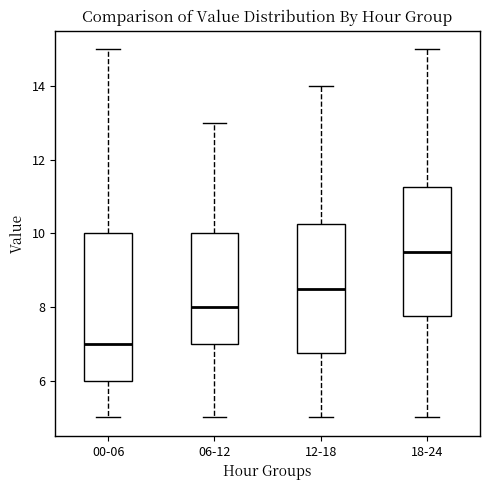

Comparing the boxes themselves (not the whiskers), which one is the tallest?

00-06